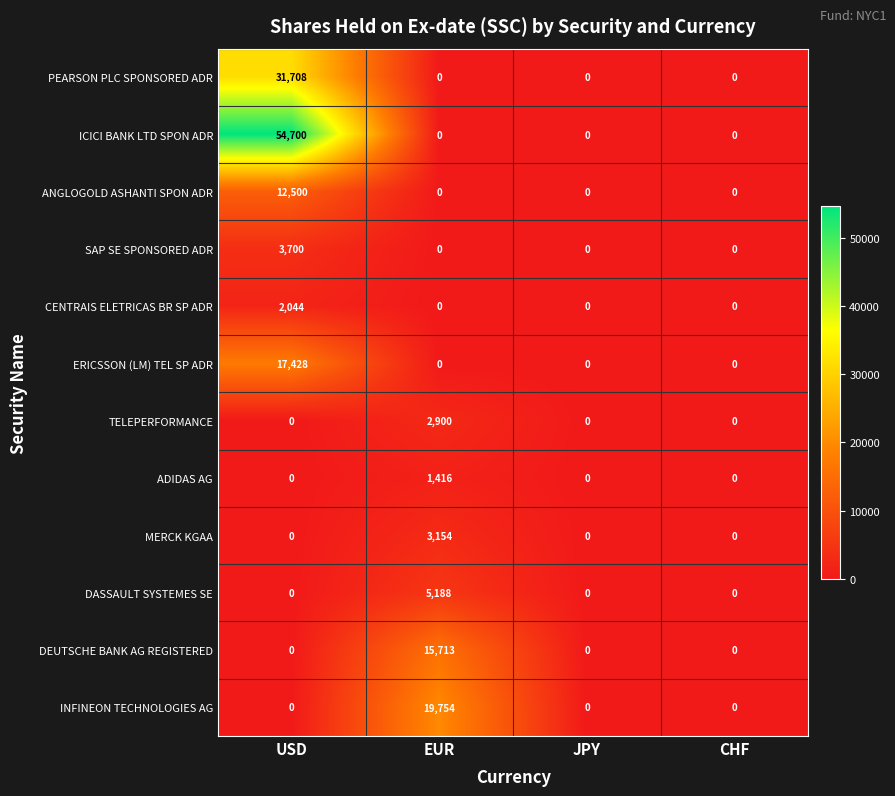

List the series in order of their peak value, lowest first.

ADIDAS AG, CENTRAIS ELETRICAS BR SP ADR, TELEPERFORMANCE, MERCK KGAA, SAP SE SPONSORED ADR, DASSAULT SYSTEMES SE, ANGLOGOLD ASHANTI SPON ADR, DEUTSCHE BANK AG REGISTERED, ERICSSON (LM) TEL SP ADR, INFINEON TECHNOLOGIES AG, PEARSON PLC SPONSORED ADR, ICICI BANK LTD SPON ADR